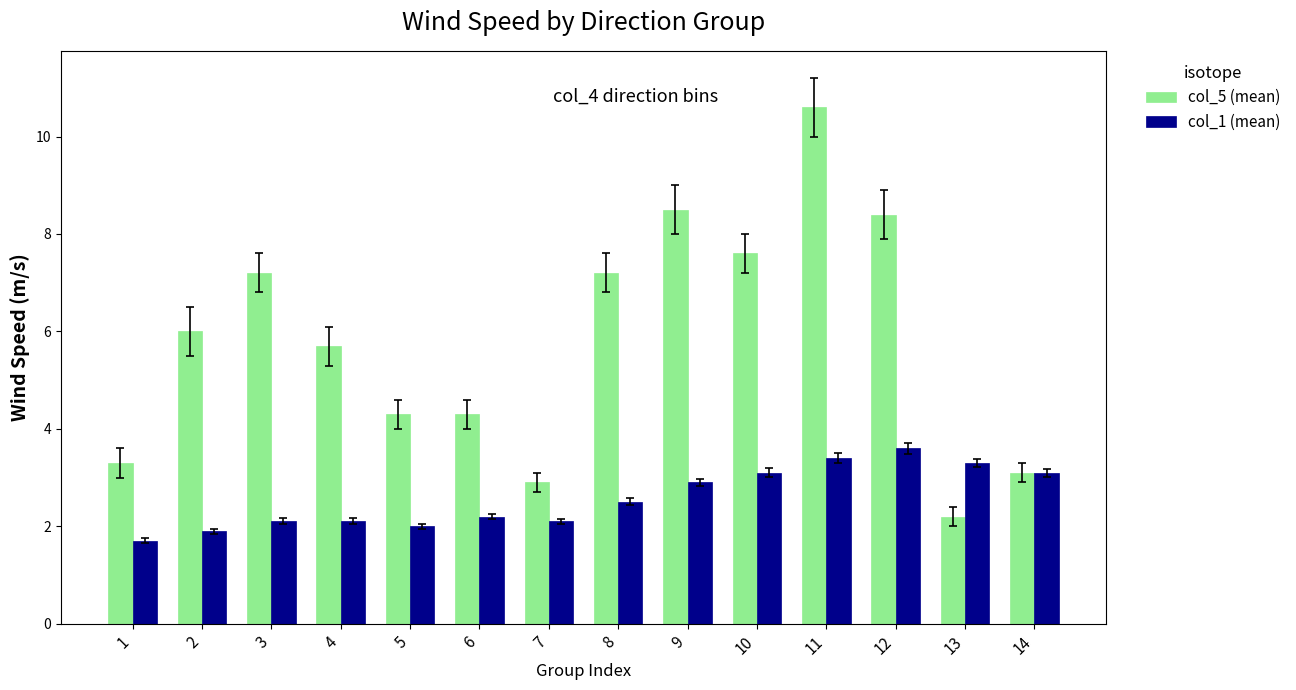

At which category does the chart reach its peak across all series?

11